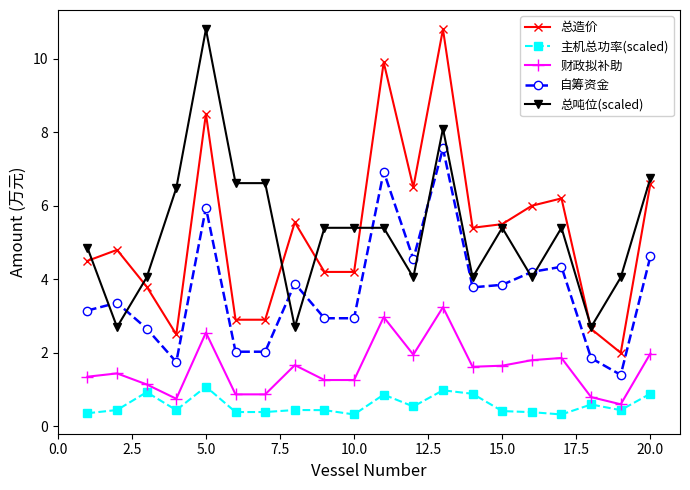

What is the value of the 总造价 point at the 3rd from the left?

3.8